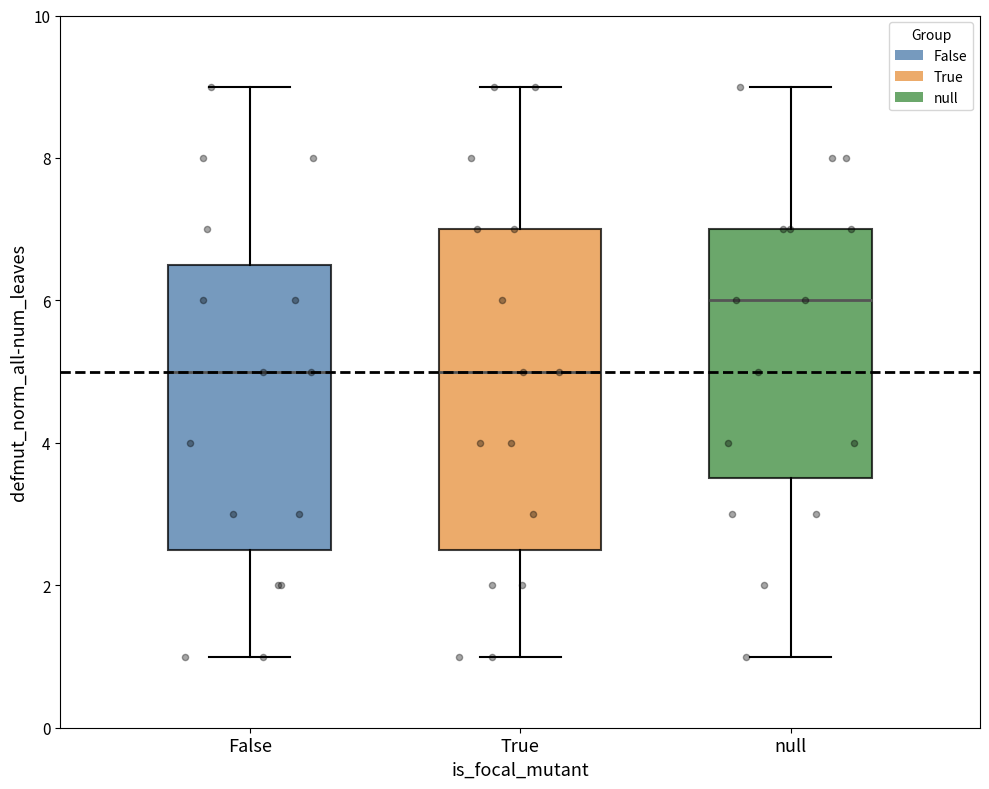

Which box is the tallest, from its lower edge to its upper edge?

True